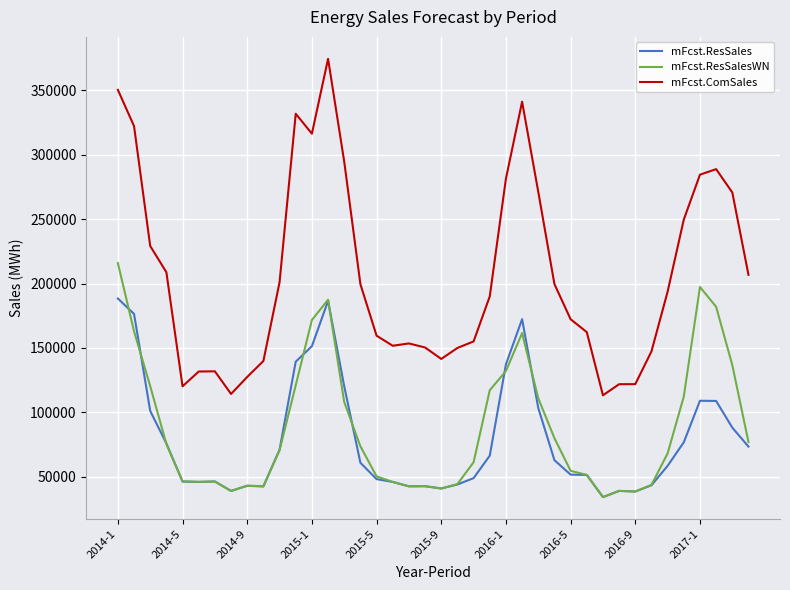

Which series has the largest total across all categories?

mFcst.ComSales